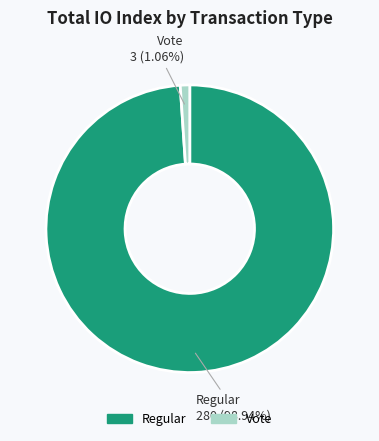

True or false: Regular accounts for 99% of the total.

True